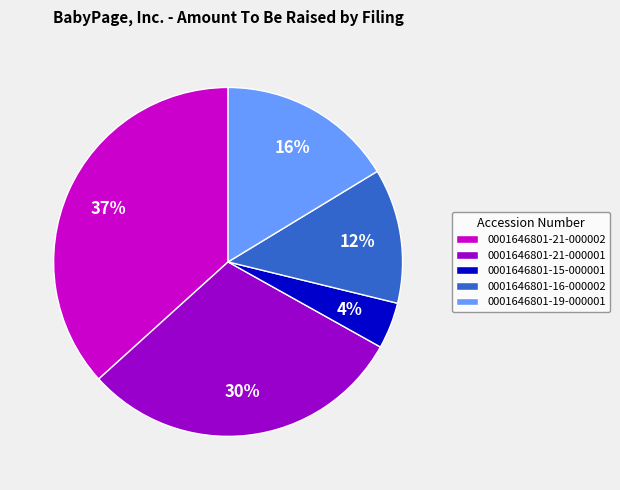

Which slice is the largest?

0001646801-21-000002